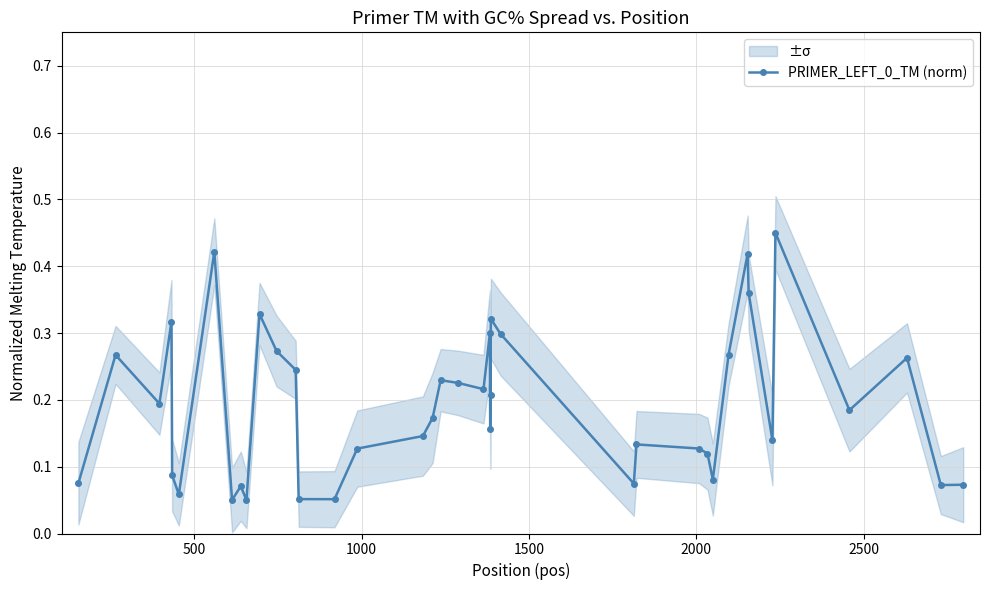

Reading left to right, transcribe all the data shown in this chart.

0.1	0.3	0.2	0.3	0.1	0.1	0.4	0.1	0.1	0.1	0.3	0.3	0.2	0.1	0.1	0.1	0.1	0.2	0.2	0.2	0.2	0.3	0.2	0.2	0.3	0.3	0.1	0.1	0.1	0.1	0.1	0.3	0.4	0.4	0.1	0.5	0.2	0.3	0.1	0.1